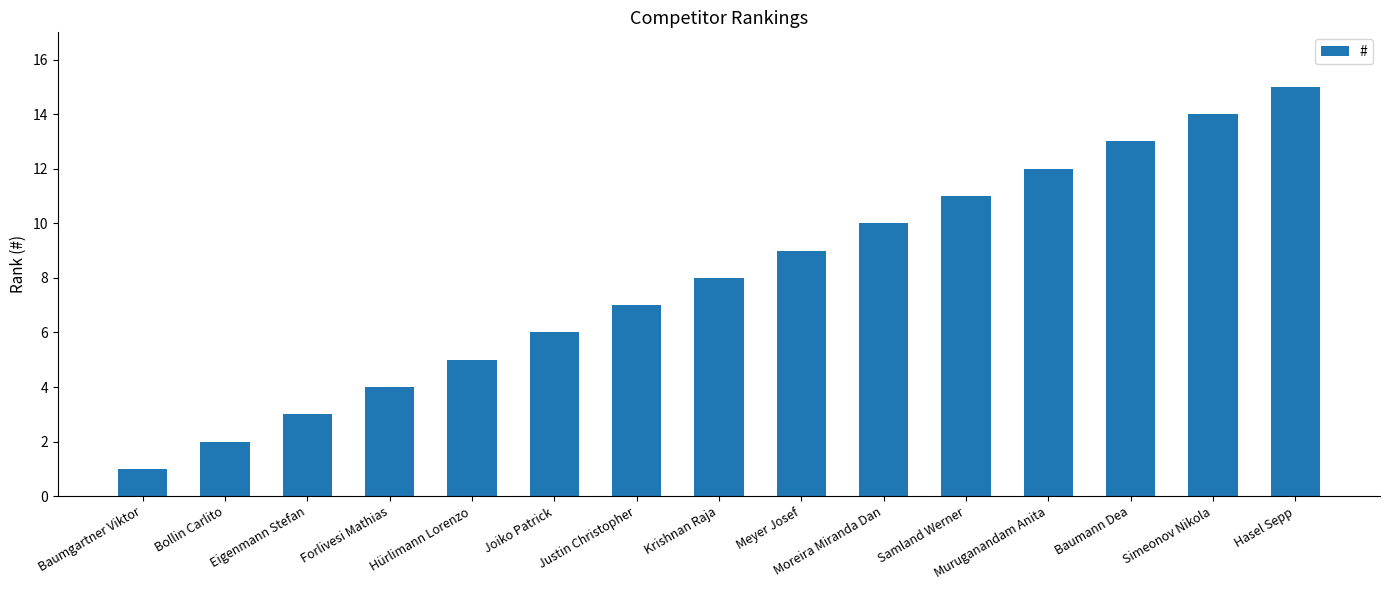

Reading left to right, transcribe all the data shown in this chart.

1	2	3	4	5	6	7	8	9	10	11	12	13	14	15